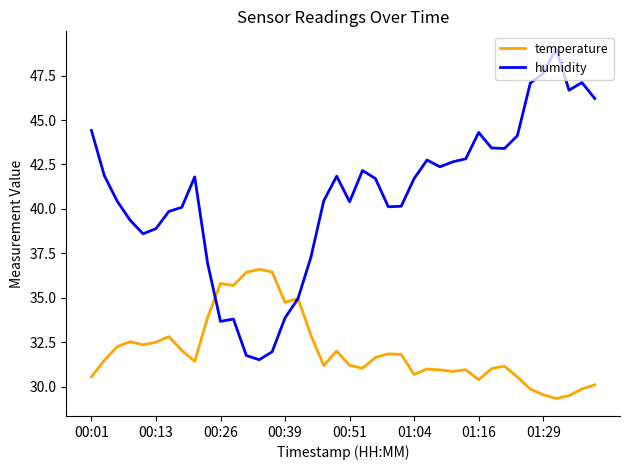

What is the minimum value for temperature?

29.3